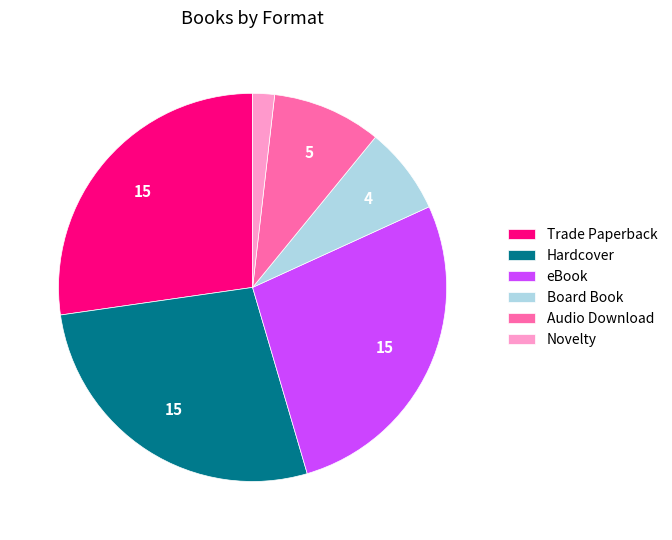

Which slice is the smallest?

Novelty